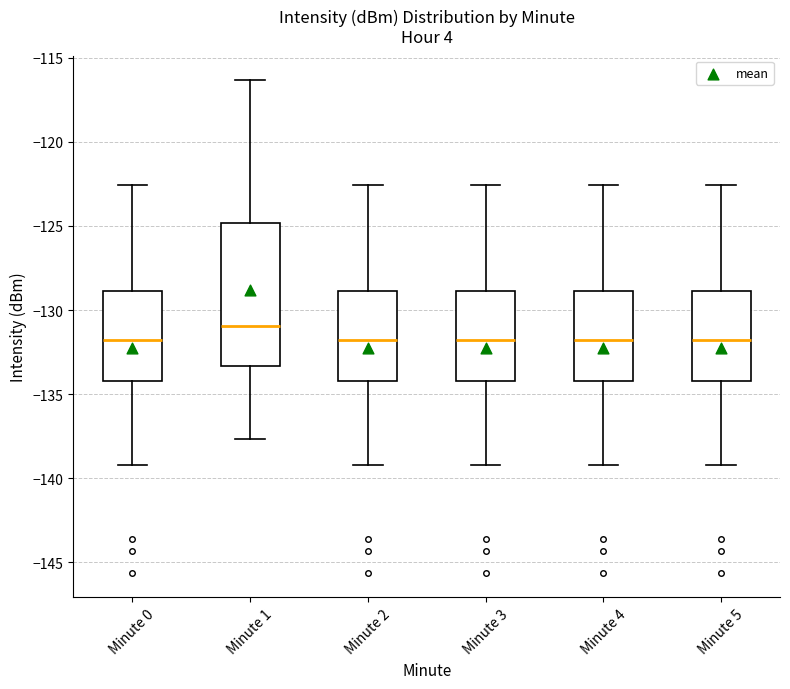

Reading left to right, transcribe this box plot: for each box, give where its median line is, the range the box spans, and where its two whiskers end, as read against the y-axis. The values are not printed on the chart, so give them approximately, as read against the axis.

Minute 0: median -132.0, box -134.0 to -129.0, whiskers -139.0 to -122.5
Minute 1: median -131.0, box -133.5 to -125.0, whiskers -137.5 to -116.5
Minute 2: median -132.0, box -134.0 to -129.0, whiskers -139.0 to -122.5
Minute 3: median -132.0, box -134.0 to -129.0, whiskers -139.0 to -122.5
Minute 4: median -132.0, box -134.0 to -129.0, whiskers -139.0 to -122.5
Minute 5: median -132.0, box -134.0 to -129.0, whiskers -139.0 to -122.5